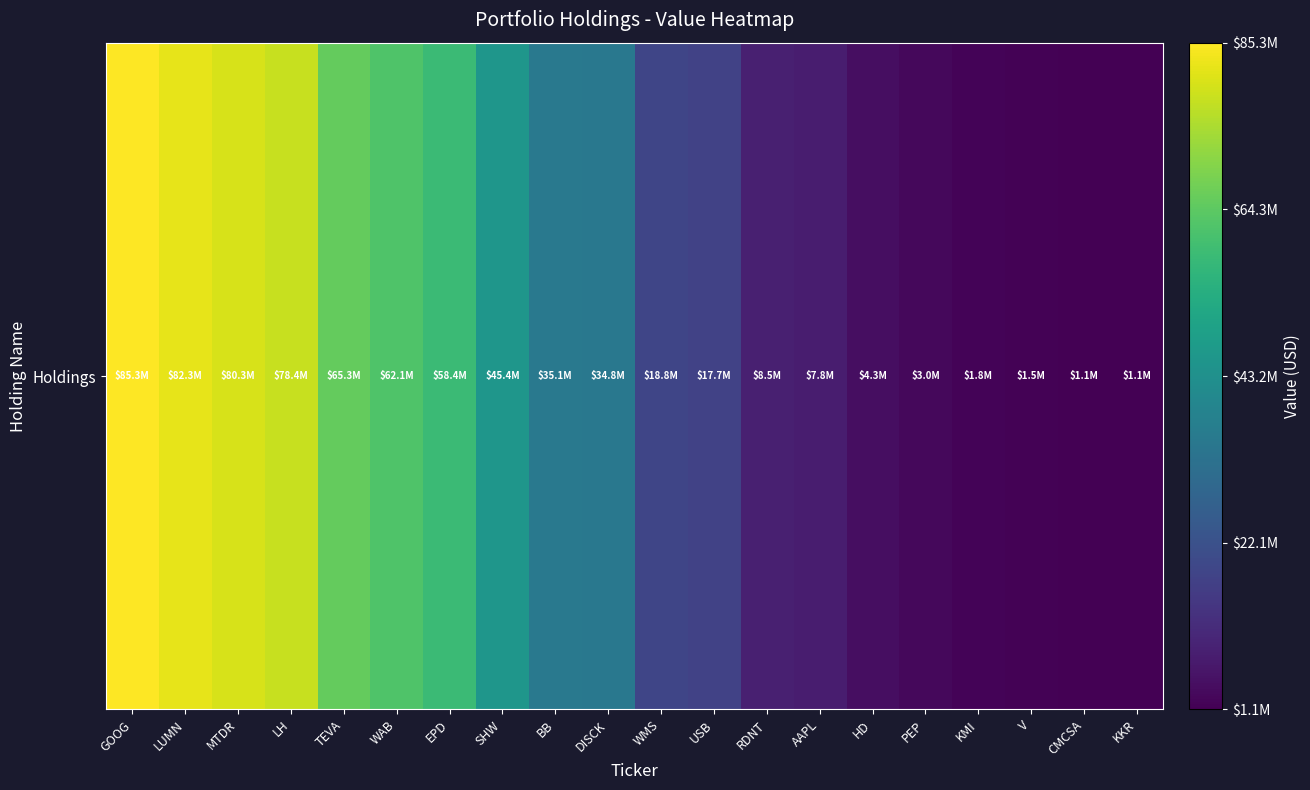

The value at KMI is 1846000. True or false?

True